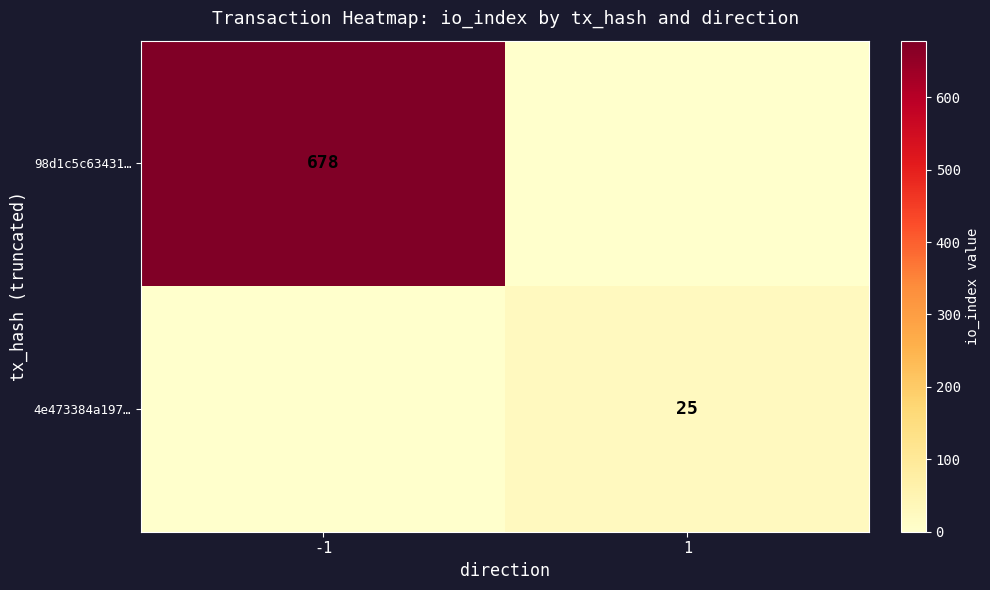

Is it true that 4e473384a197… equals 25 at 1?

True